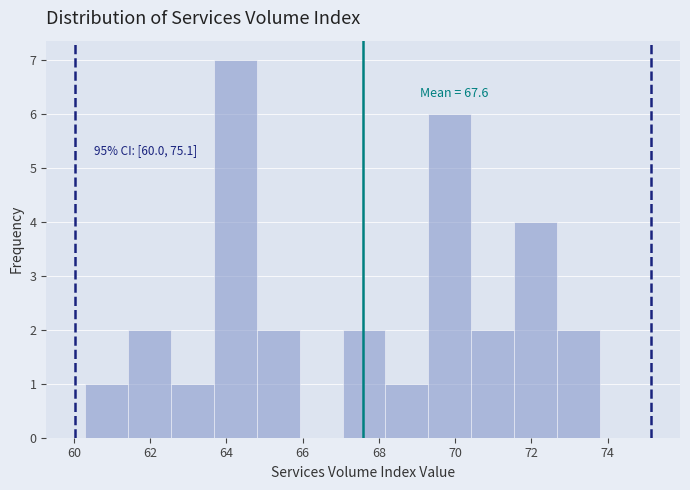

Which range on the x-axis has the tallest bar?

63.6 to 64.8